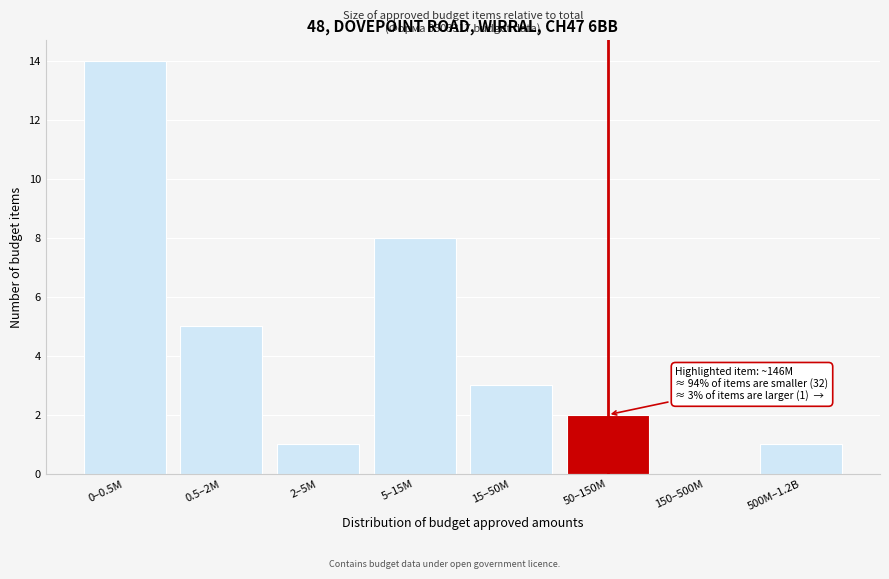

Reading left to right, list all the values displayed in this chart.

0–0.5M=14	0.5–2M=5	2–5M=1	5–15M=8	15–50M=3	50–150M=2	150–500M=0	500M–1.2B=1